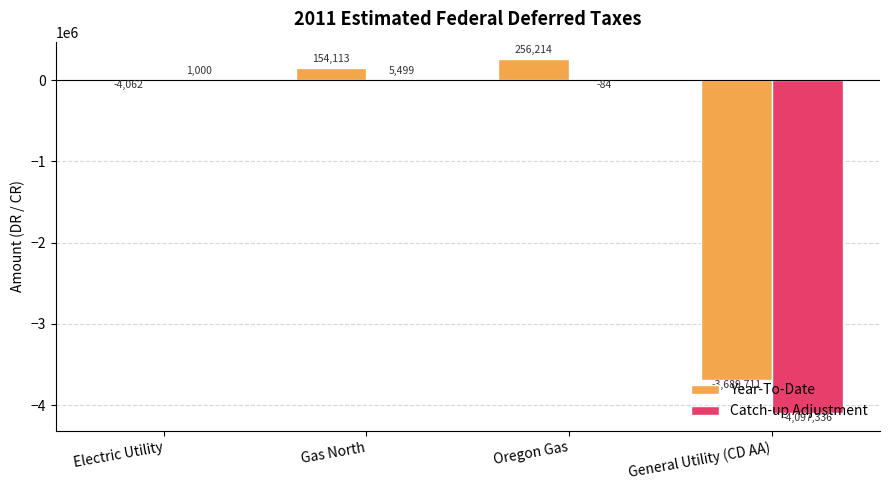

Which series has the largest range (max minus min)?

Catch-up Adjustment